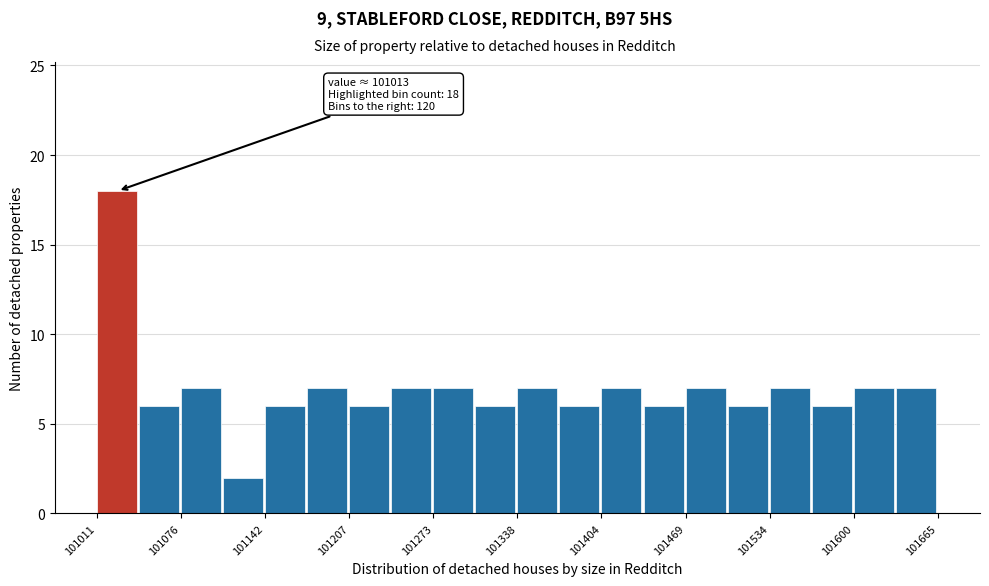

Around what value on the x-axis is the tallest bar? Give the approximate position of its centre, as read against the axis.

101030